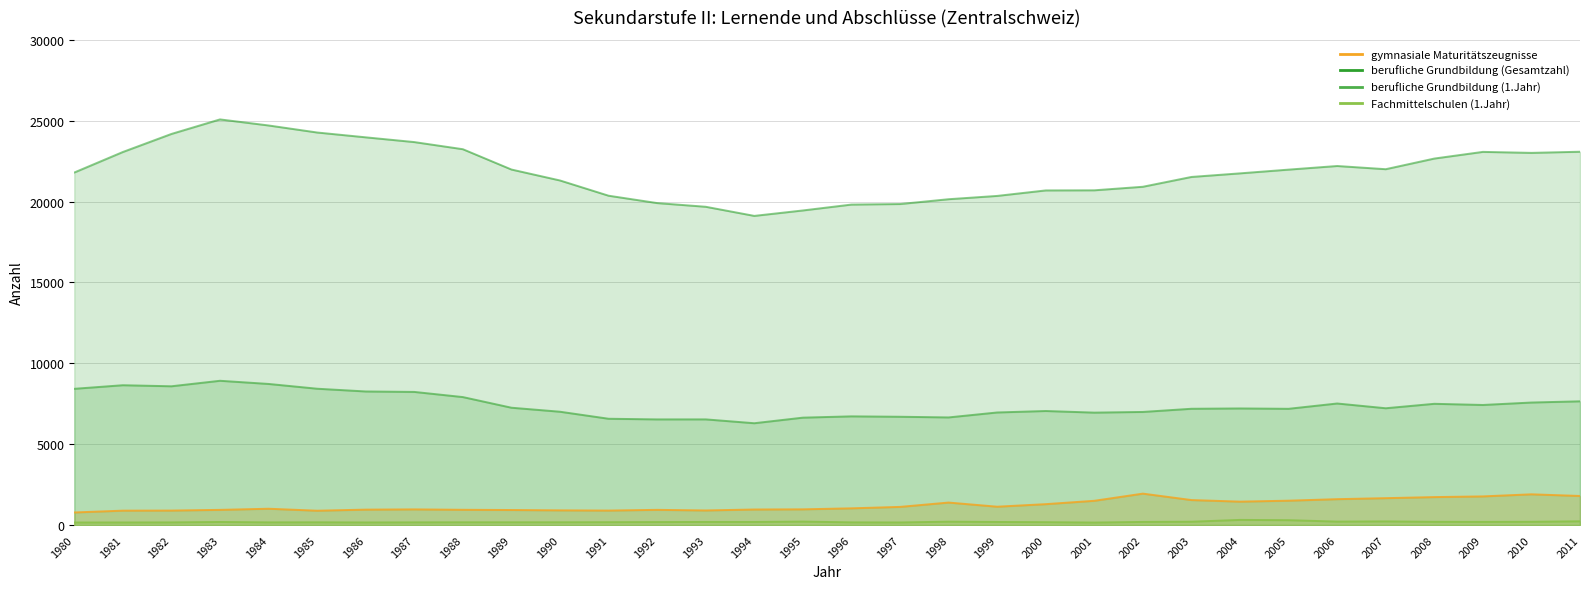

Reading left to right, what are all the values shown in this chart?

gymnasiale Maturitätszeugnisse: 779	892	897	940	1010	888	955	970	945	931	910	897	941	904	963	973	1035	1124	1392	1136	1293	1501	1944	1547	1449	1508	1602	1664	1730	1773	1902	1799
berufliche Grundbildung (Gesamtzahl): 21799	23068	24184	25083	24708	24273	23975	23681	23240	21984	21307	20365	19910	19681	19117	19453	19817	19850	20148	20352	20692	20699	20918	21525	21747	21978	22202	22004	22662	23075	23014	23084
berufliche Grundbildung (1.Jahr): 8425	8647	8582	8922	8726	8431	8261	8233	7914	7256	7008	6574	6534	6535	6297	6642	6722	6697	6656	6962	7053	6953	6995	7191	7211	7189	7517	7223	7498	7426	7577	7652
Fachmittelschulen (1.Jahr): 159	160	165	191	166	170	161	167	171	171	172	177	185	192	192	215	167	161	210	191	178	155	194	207	319	302	214	227	200	196	202	233